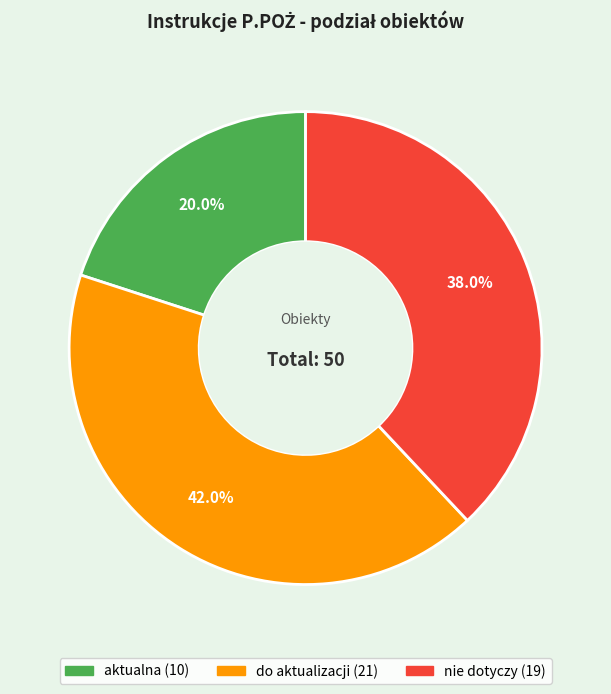

What is the total percentage of nie dotyczy and aktualna?

58.0%